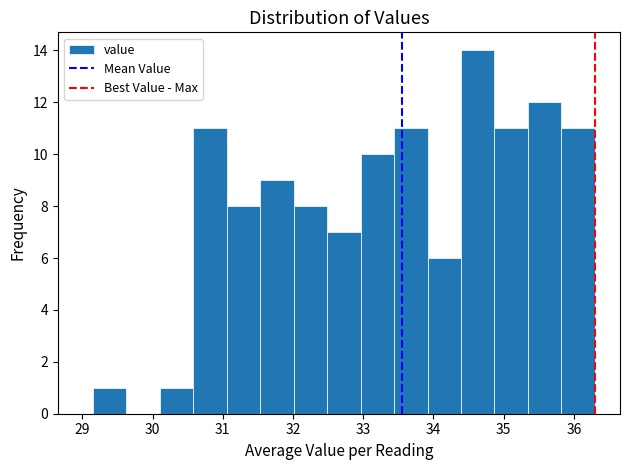

Reading left to right, transcribe this chart: for each bar, give the range it covers on the x-axis and its height. Neither the bar edges nor the heights are printed on the chart, so give them approximately, as read against the axes.

29.2 to 29.6: 1
29.6 to 30.1: 0
30.1 to 30.6: 1
30.6 to 31.1: 11
31.1 to 31.5: 8
31.5 to 32.0: 9
32.0 to 32.5: 8
32.5 to 33.0: 7
33.0 to 33.4: 10
33.4 to 33.9: 11
33.9 to 34.4: 6
34.4 to 34.9: 14
34.9 to 35.3: 11
35.3 to 35.8: 12
35.8 to 36.3: 11